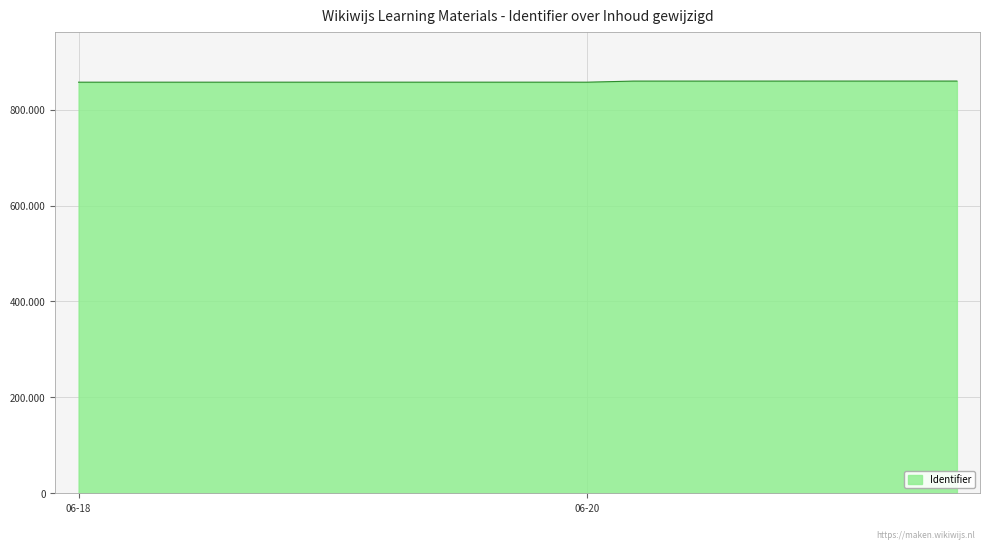

Is this an area chart (filled region under the line)?

Yes